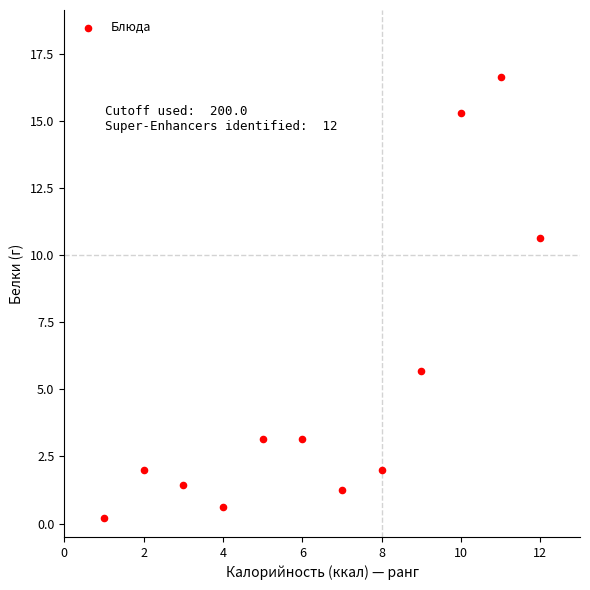

What is the range of Y values (max minus min)?

16.4